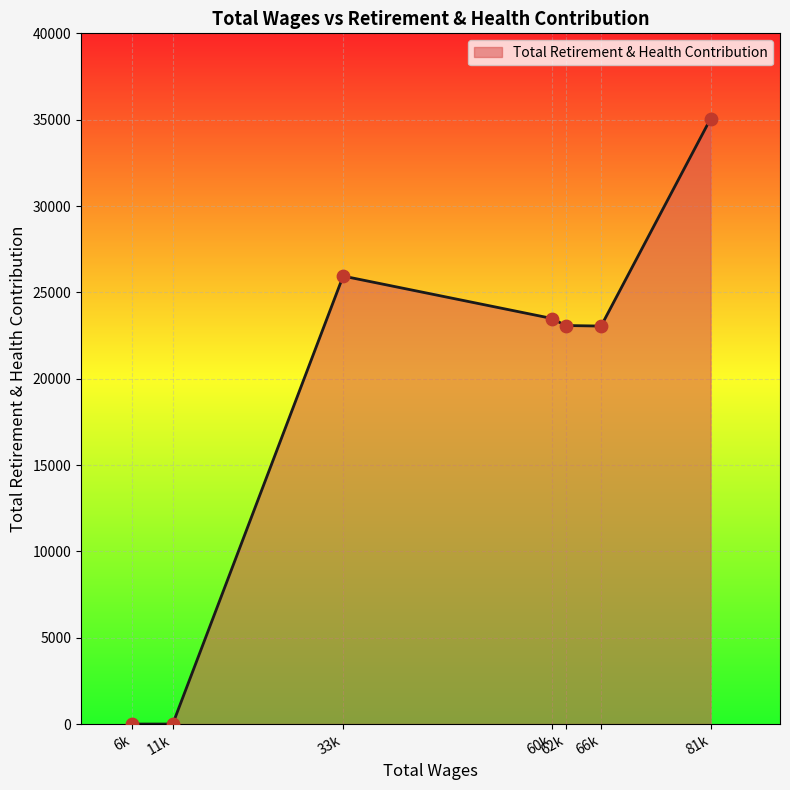

What is the change in value from 6k to 60k?

+23485